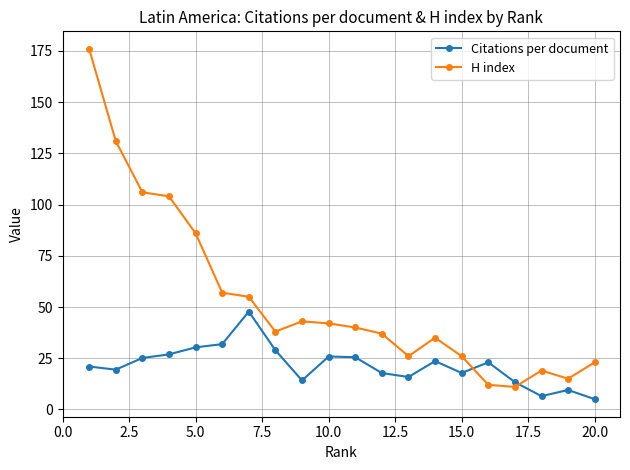

What is the lowest value of the H index series?

11.0